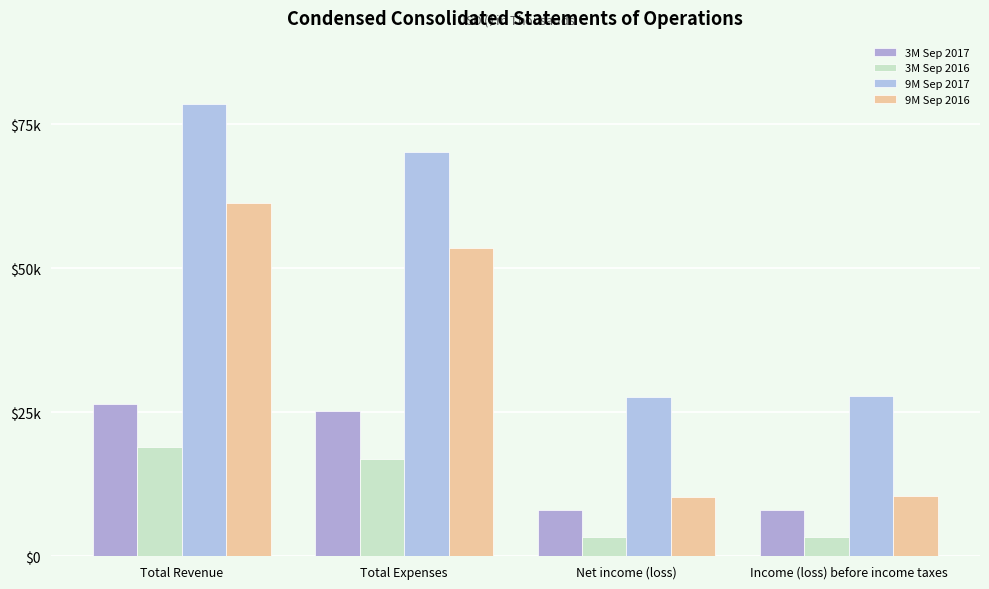

Between Total Revenue and Total Expenses, which series saw the biggest shift?

9M Sep 2017